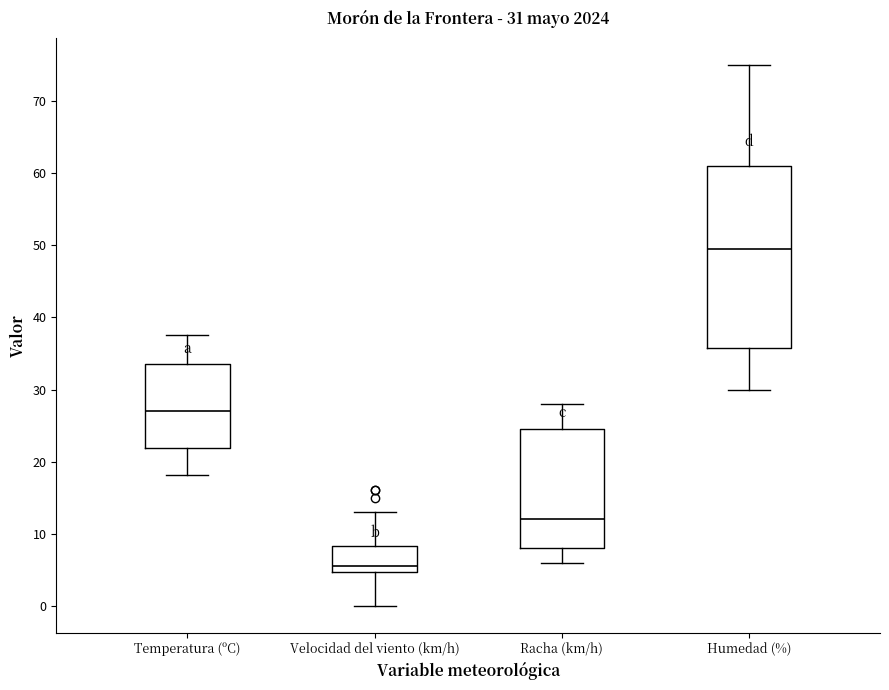

Which box's median line is the highest?

Humedad (%)